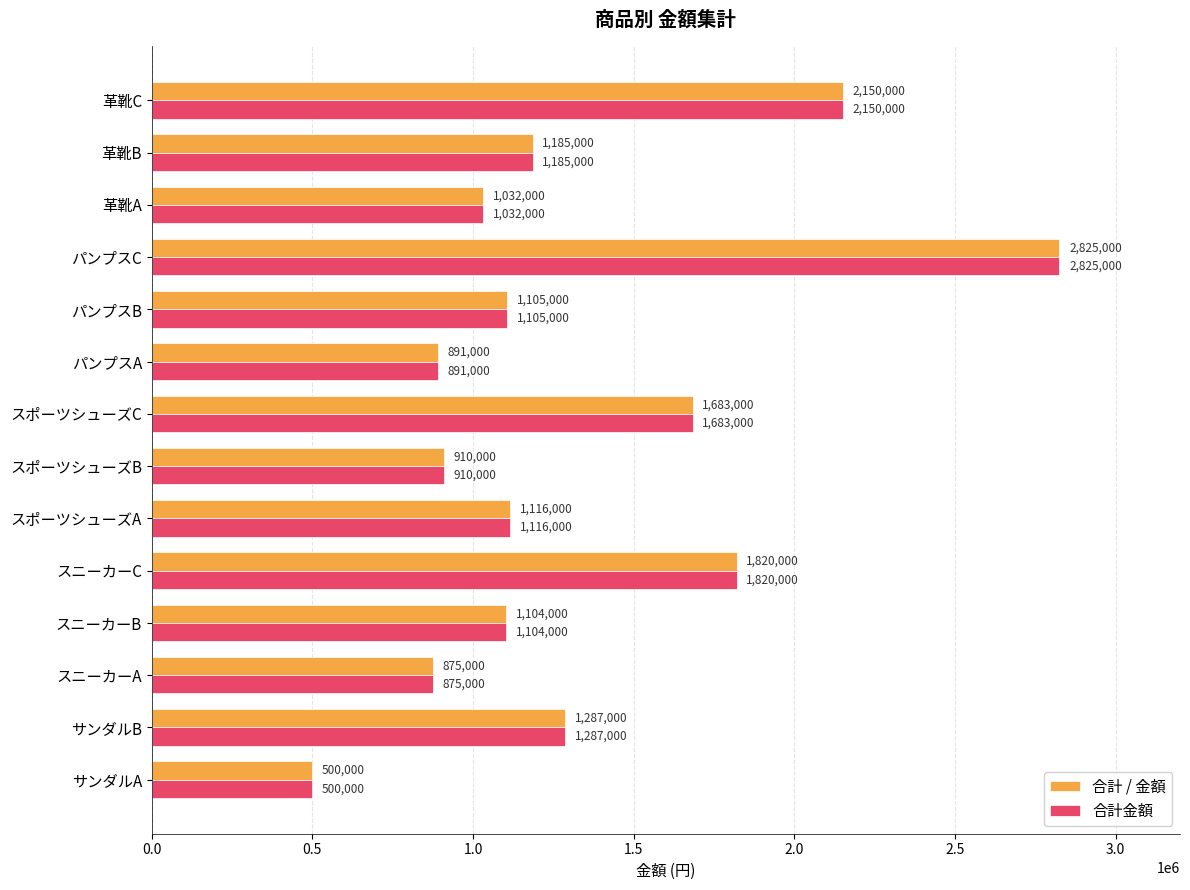

The 合計 / 金額 series shows 3210991 at スニーカーC. True or false?

False